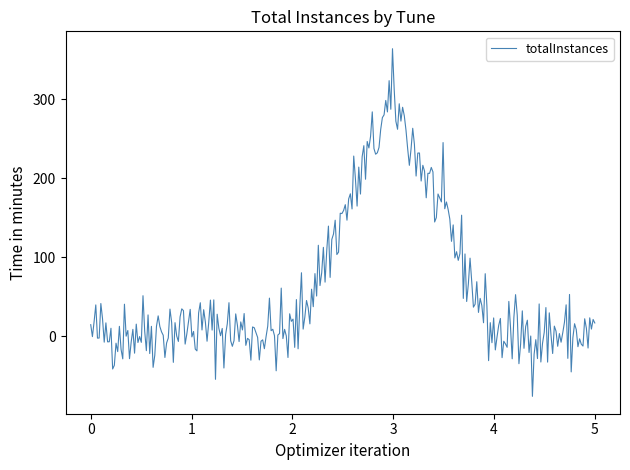

What is the smallest value displayed?

-75.8